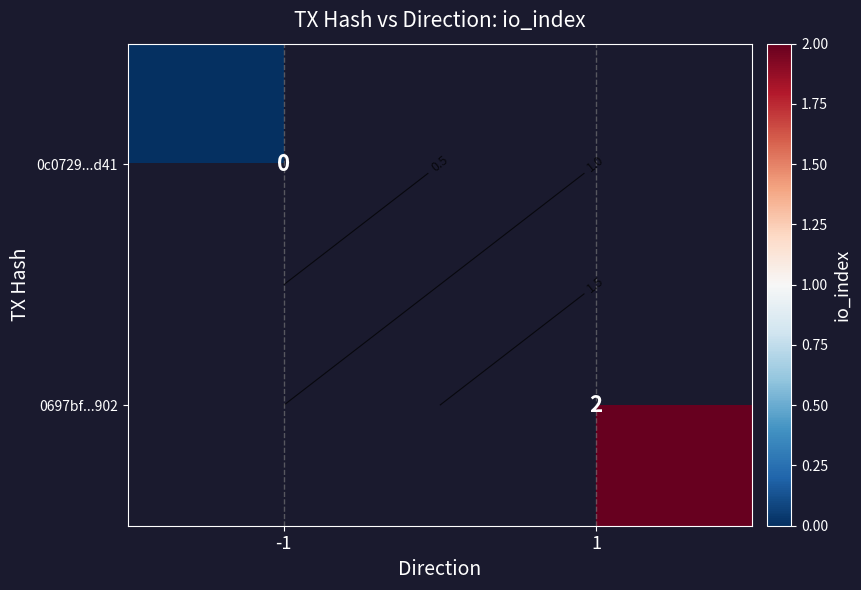

What is the maximum value shown in the chart?

2.0